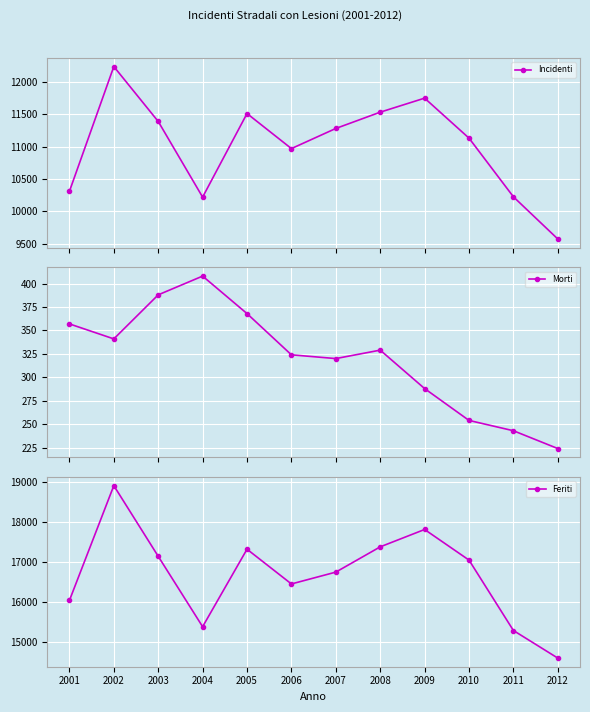

Where does the Feriti series first go above 17050?

2002